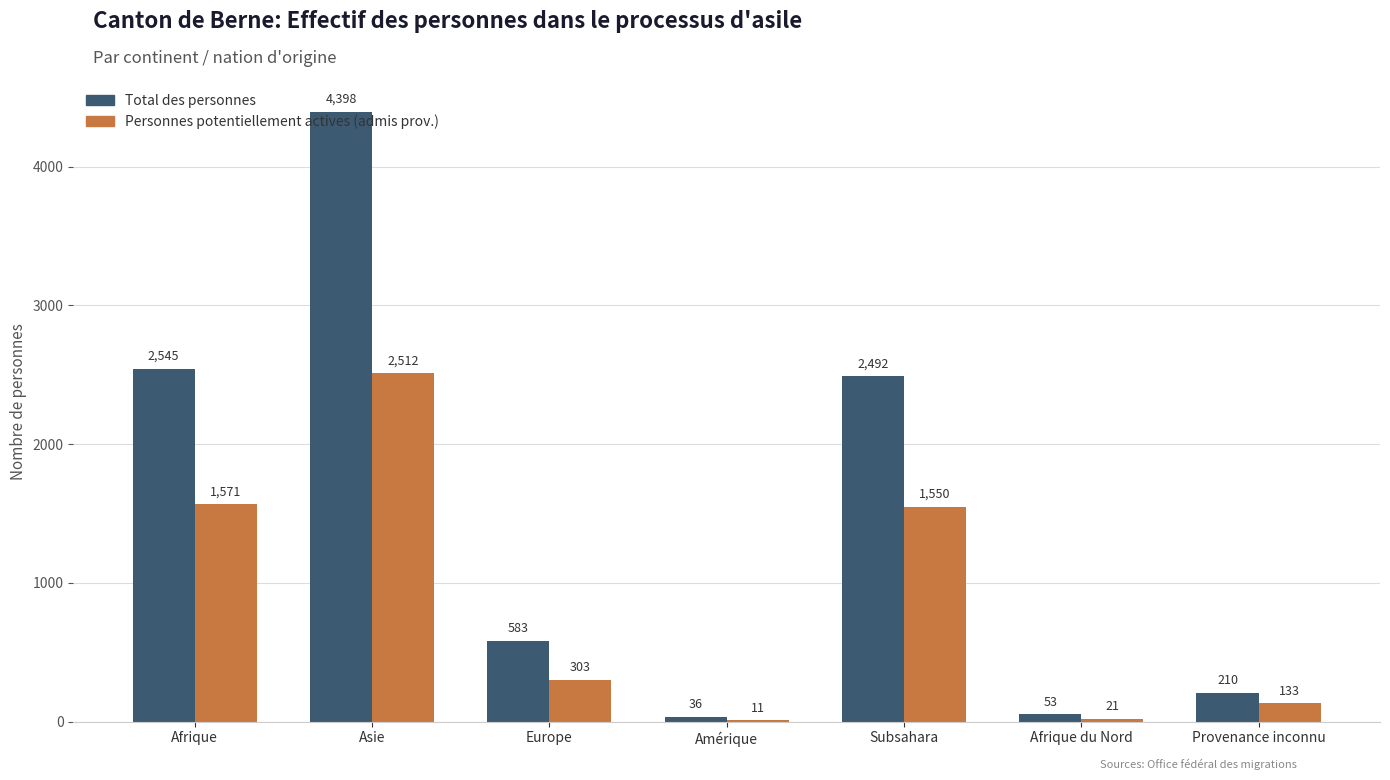

Is it true that Total des personnes equals 603 at Subsahara?

False